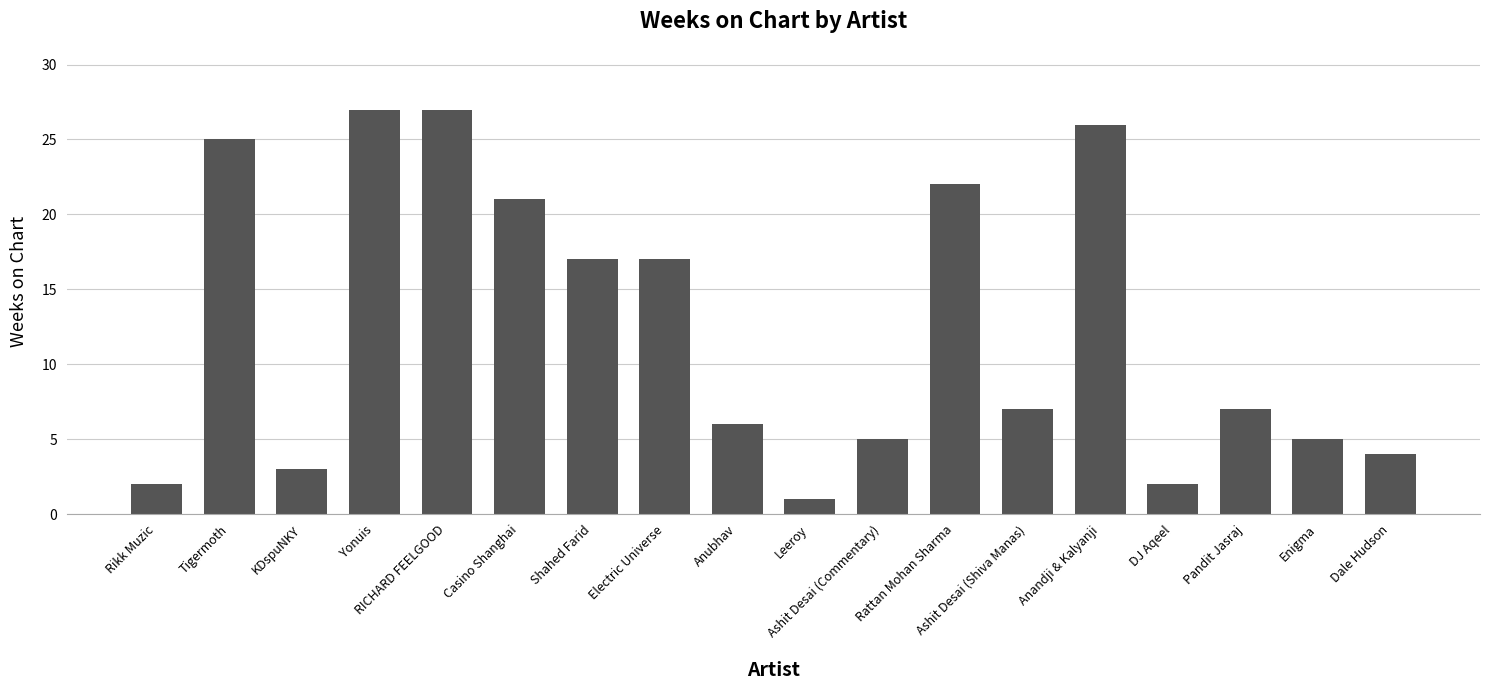

Reading left to right, what are all the values shown in this chart?

Rikk Muzic=2	Tigermoth=25	KDspuNKY=3	Yonuis=27	RICHARD FEELGOOD=27	Casino Shanghai=21	Shahed Farid=17	Electric Universe=17	Anubhav=6	Leeroy=1	Ashit Desai (Commentary)=5	Rattan Mohan Sharma=22	Ashit Desai (Shiva Manas)=7	Anandji & Kalyanji=26	DJ Aqeel=2	Pandit Jasraj=7	Enigma=5	Dale Hudson=4